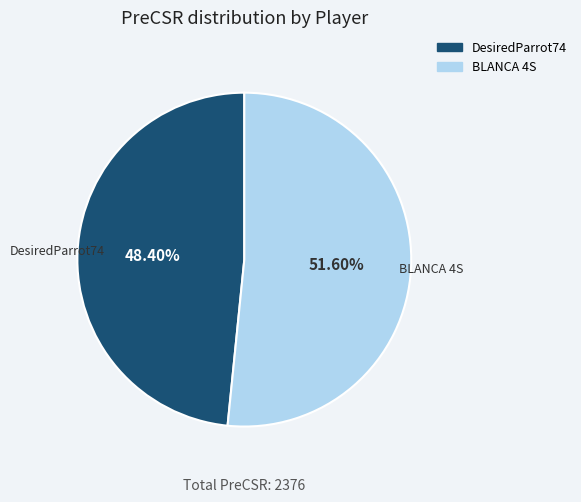

Is it true that DesiredParrot74 is 55% of the pie?

False